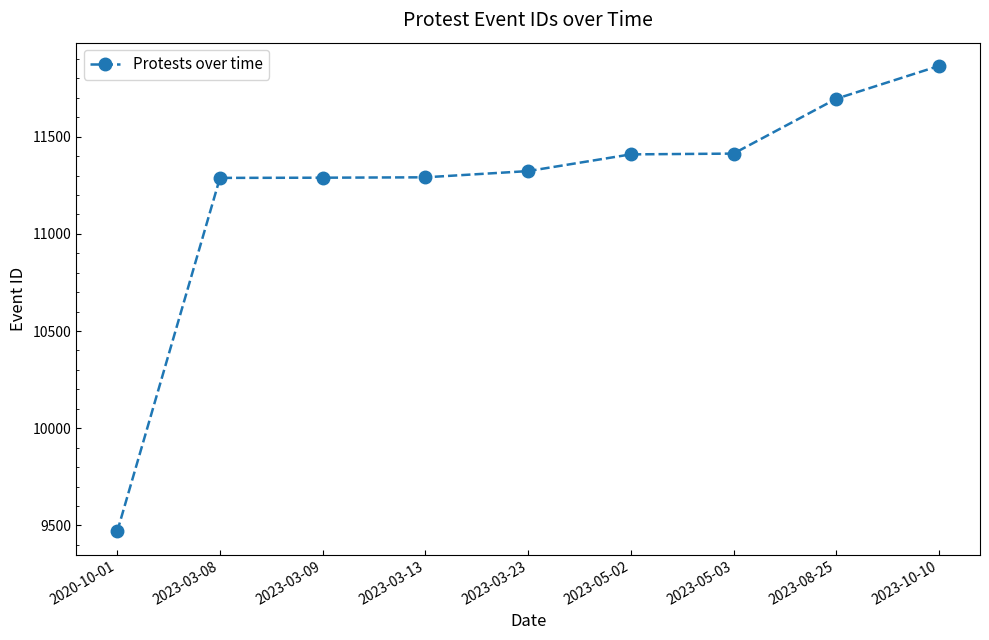

The chart shows a value of 11864 at 2023-10-10. True or false?

True